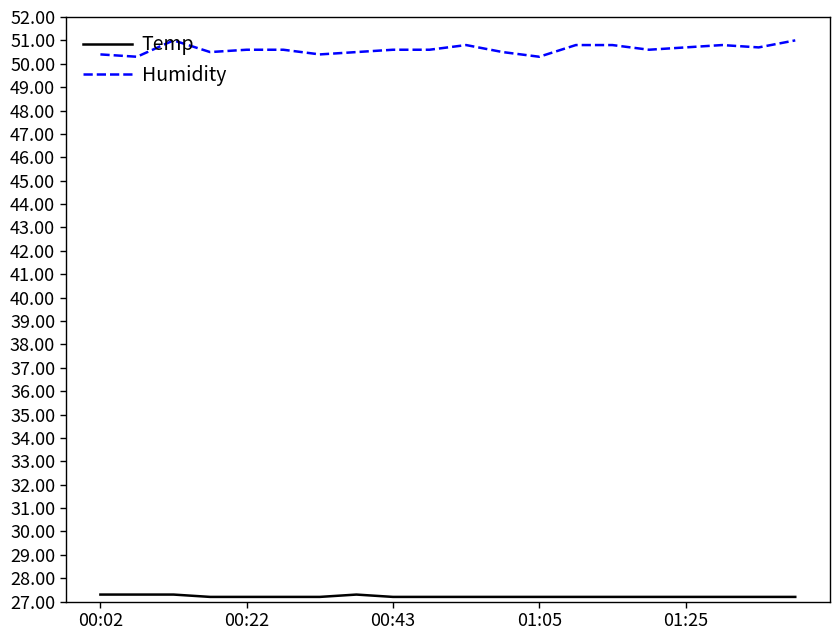

What is the difference between the maximum and minimum values in the Humidity series?

0.7